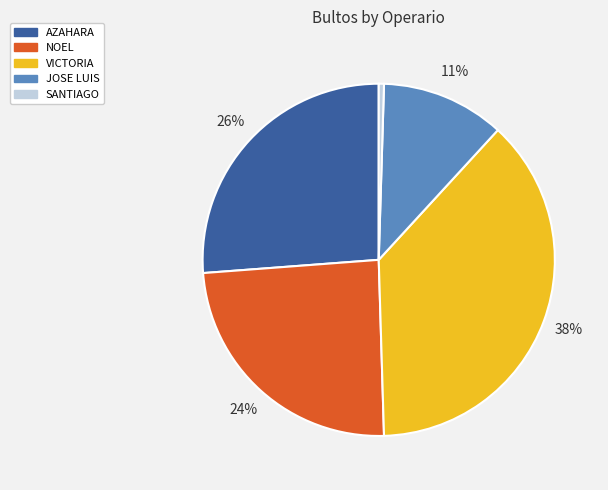

Is there a majority slice in this chart?

No